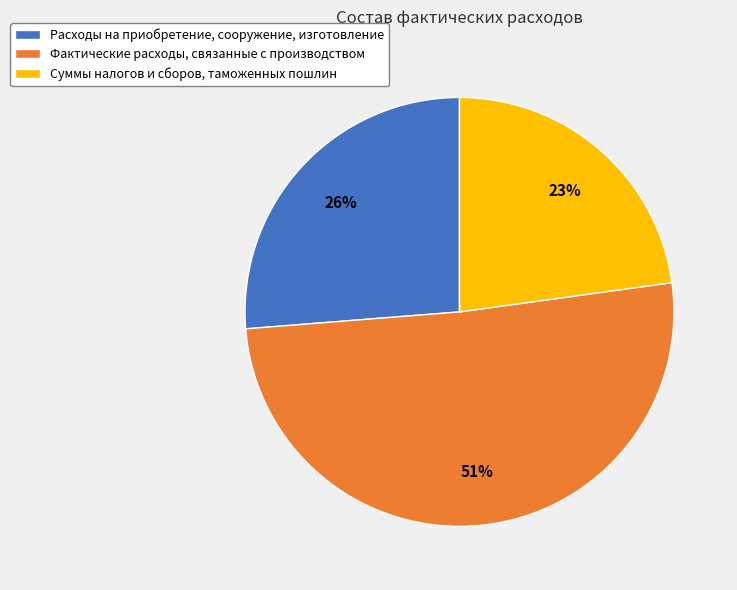

To the nearest percent, what is the average slice percentage?

33%